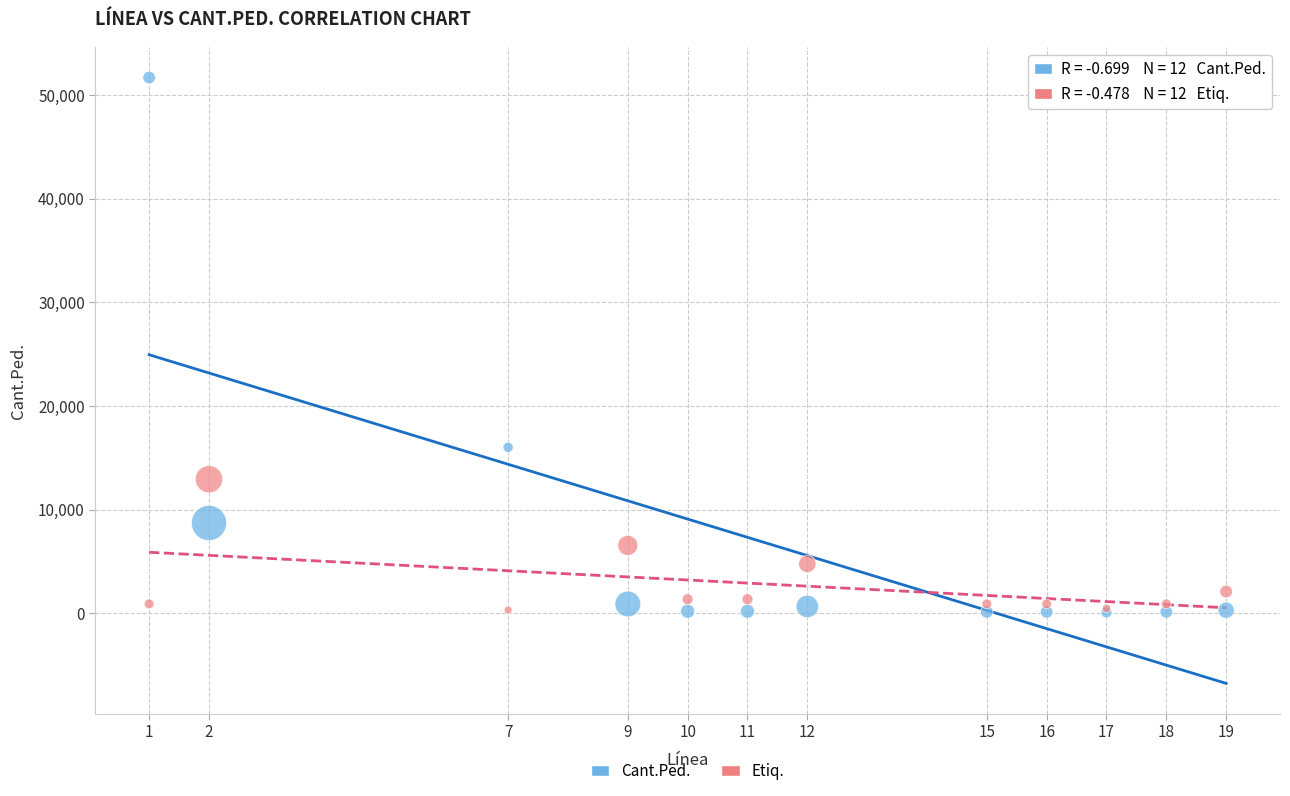

Which series reaches the maximum Y coordinate?

Cant.Ped.